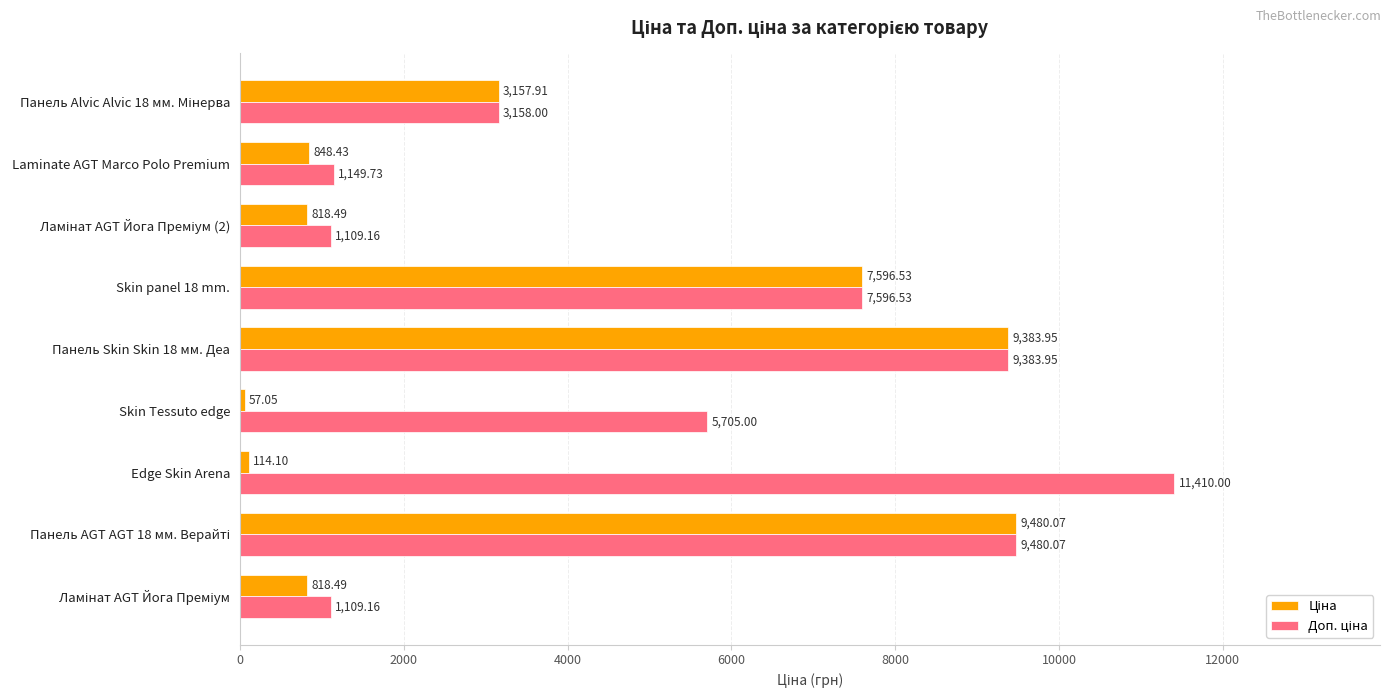

What is the total value across all series at Панель Skin Skin 18 мм. Деа?

18767.9